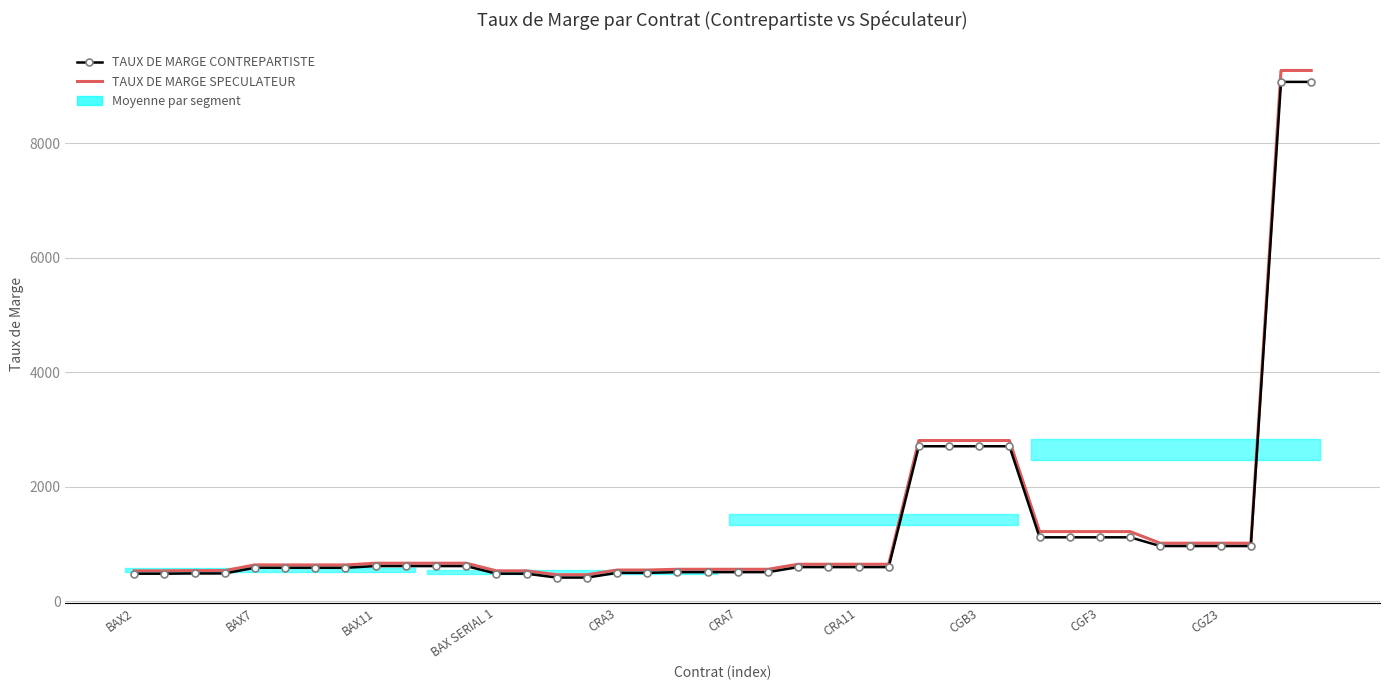

What is the lowest value of the TAUX DE MARGE CONTREPARTISTE series?

411